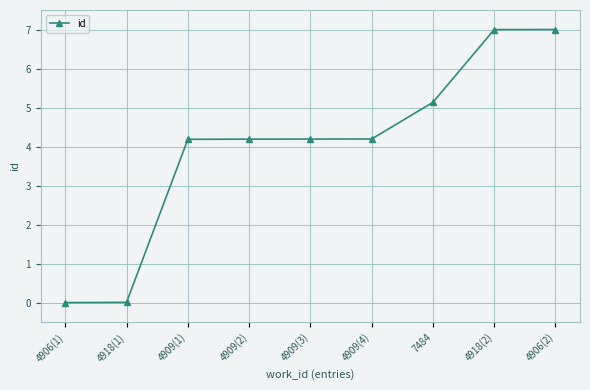

True or false: the data shows 1.4 at 4909(2).

False